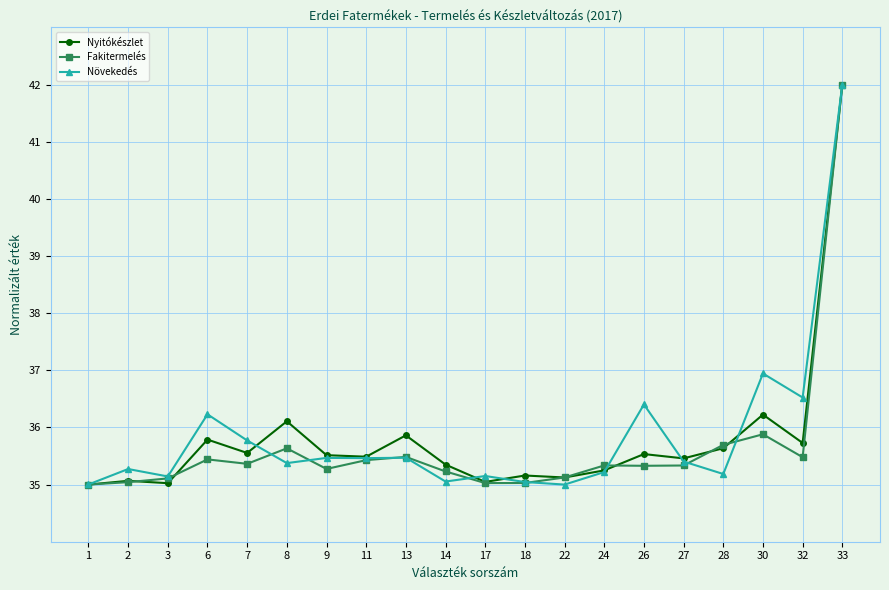

True or false: Fakitermelés has a value of 35.3 at 9.

True